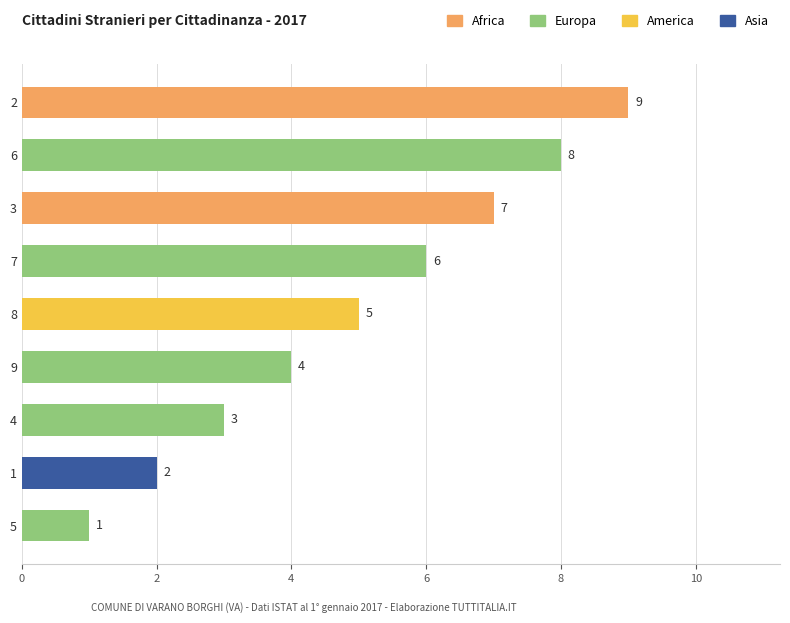

What is the label of the 2nd bar from the bottom?

1